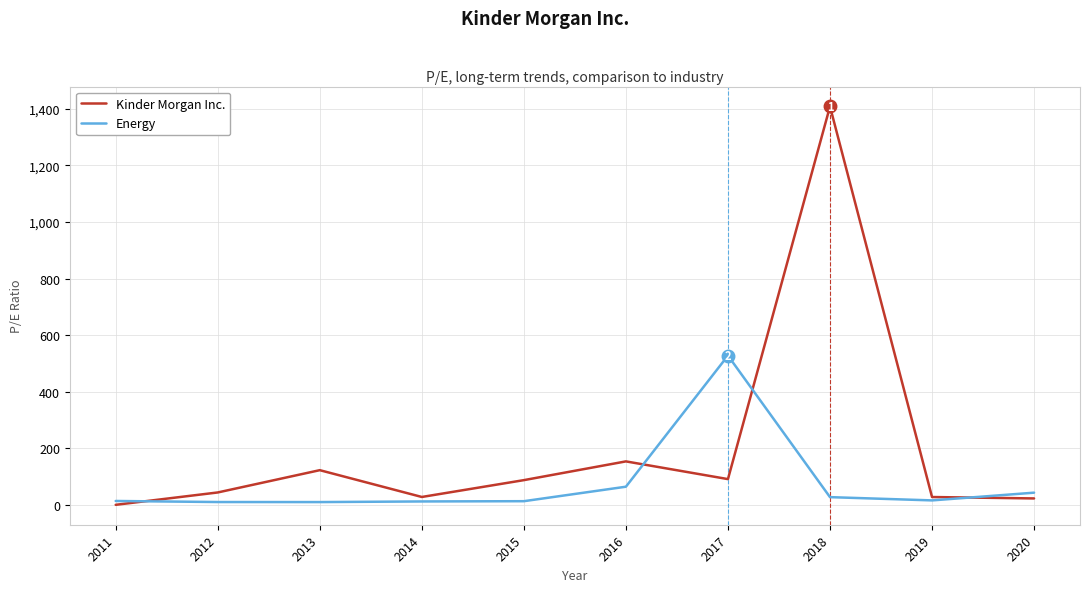

At which label does Energy first exceed 15?

2016